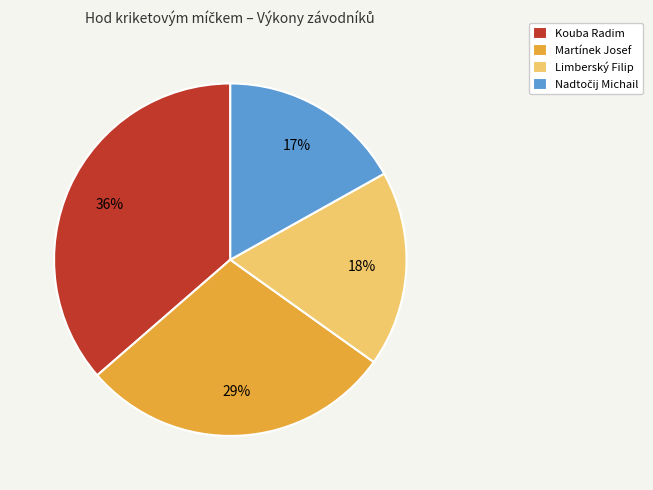

Which slice is the largest?

Kouba Radim